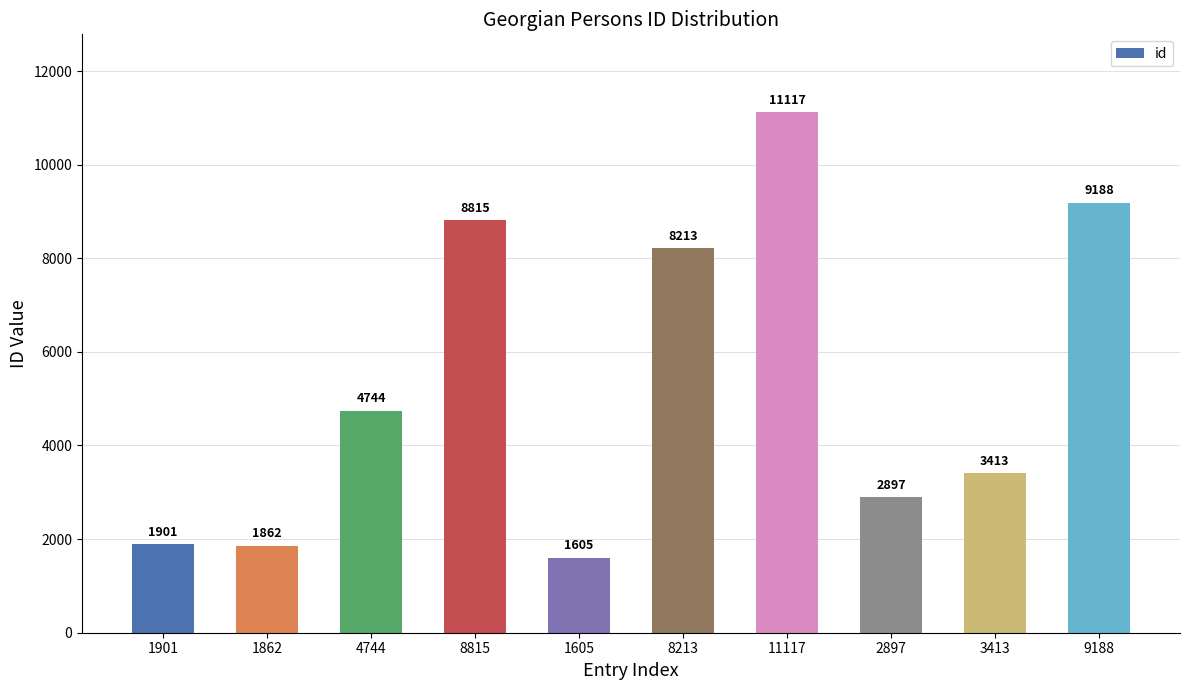

What is the difference between the values at 8213 and 1901?

6312